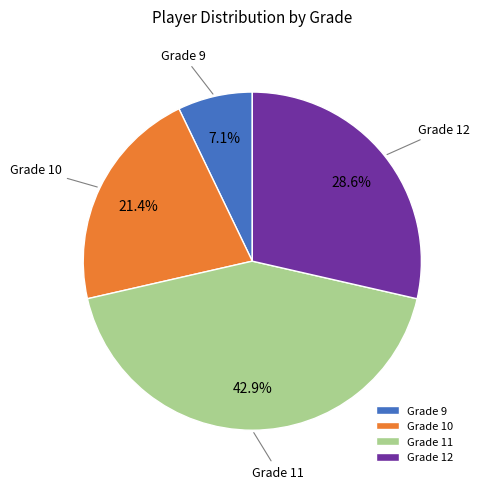

Which slice is the smallest?

Grade 9